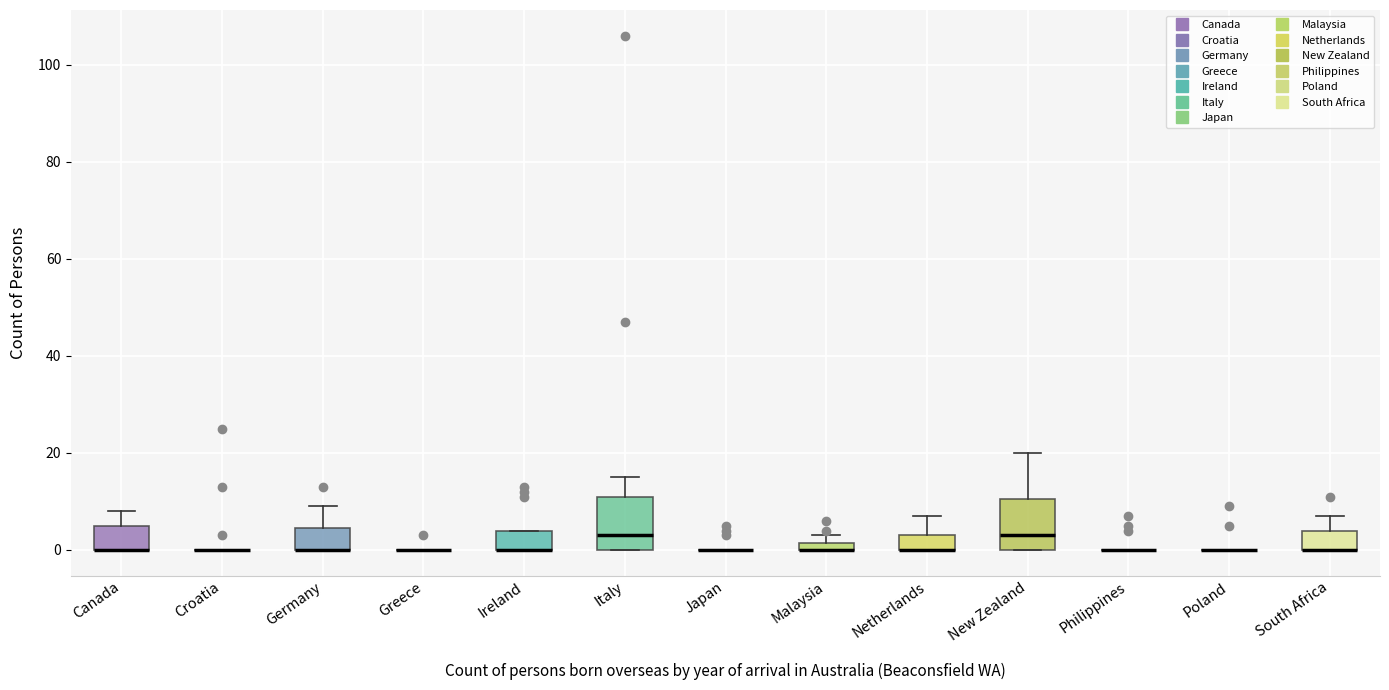

Where is the lower edge of the box for Malaysia on the y-axis? The values are not printed on the chart, so give them approximately, as read against the axis.

0